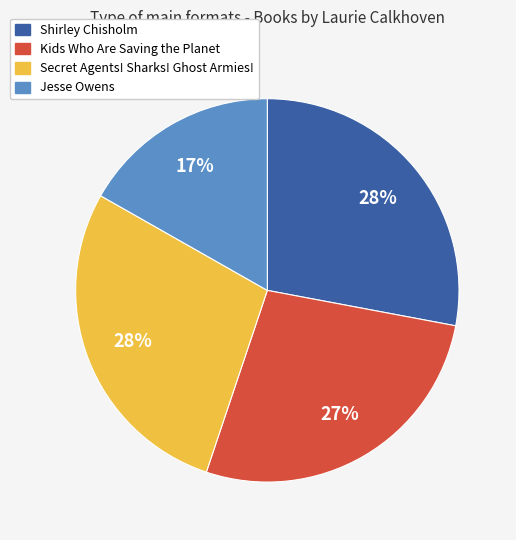

The Shirley Chisholm slice represents 40% of the pie. True or false?

False